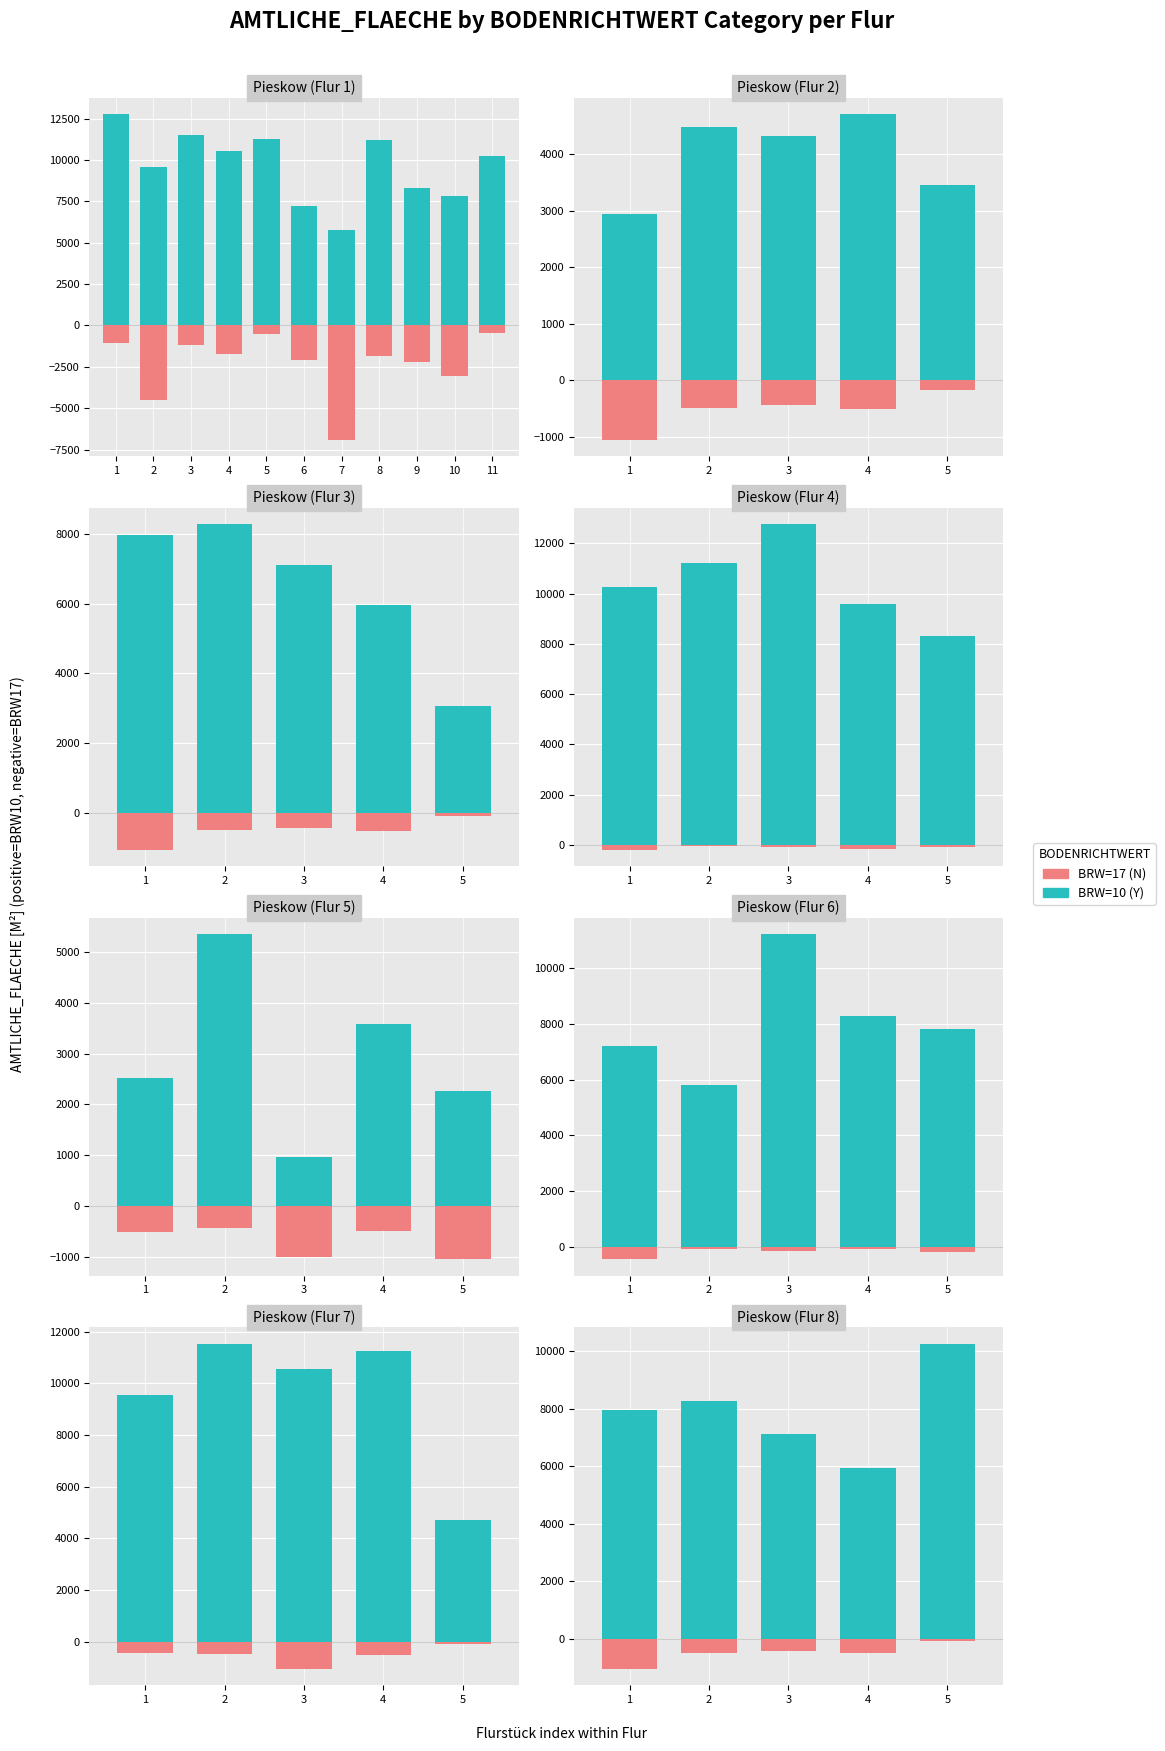

Rank the series by their maximum value, from lowest to highest.

BRW=17 (N), BRW=10 (Y)